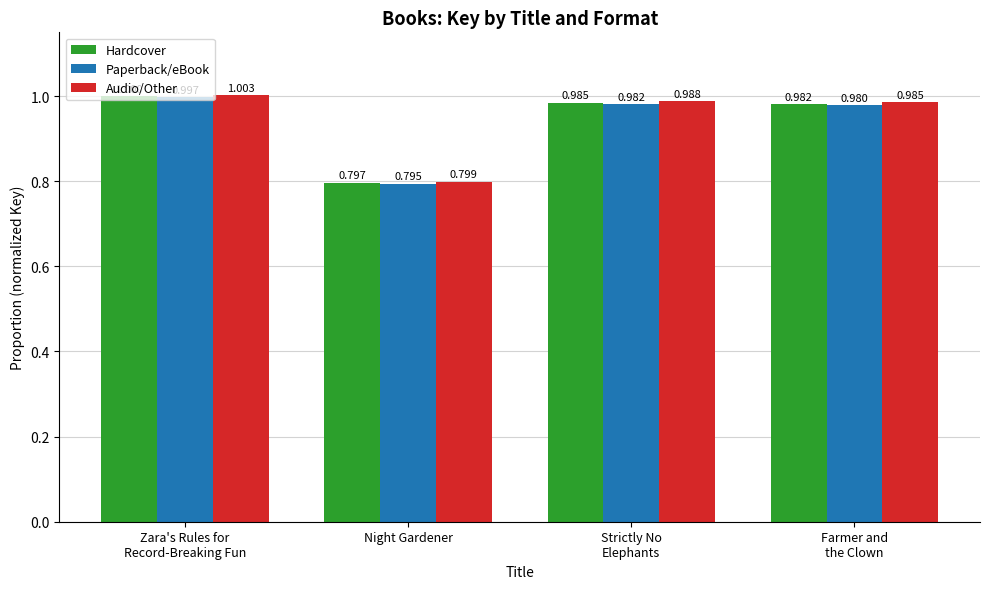

What is the approximate value of Audio/Other at Zara's Rules for
Record-Breaking Fun?

1.0